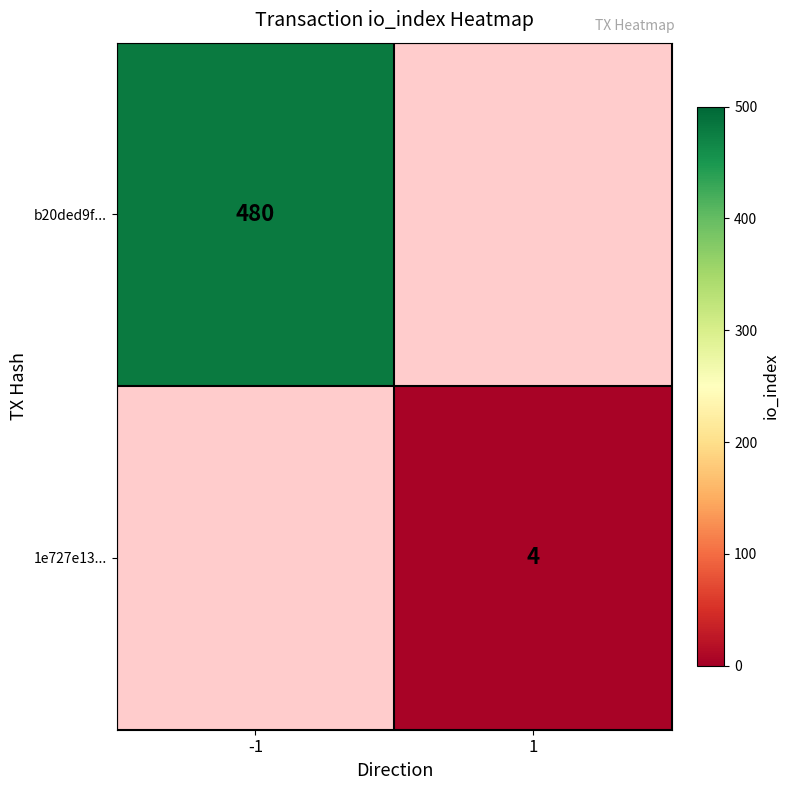

The 1e727e13... series shows 4 at 1. True or false?

True